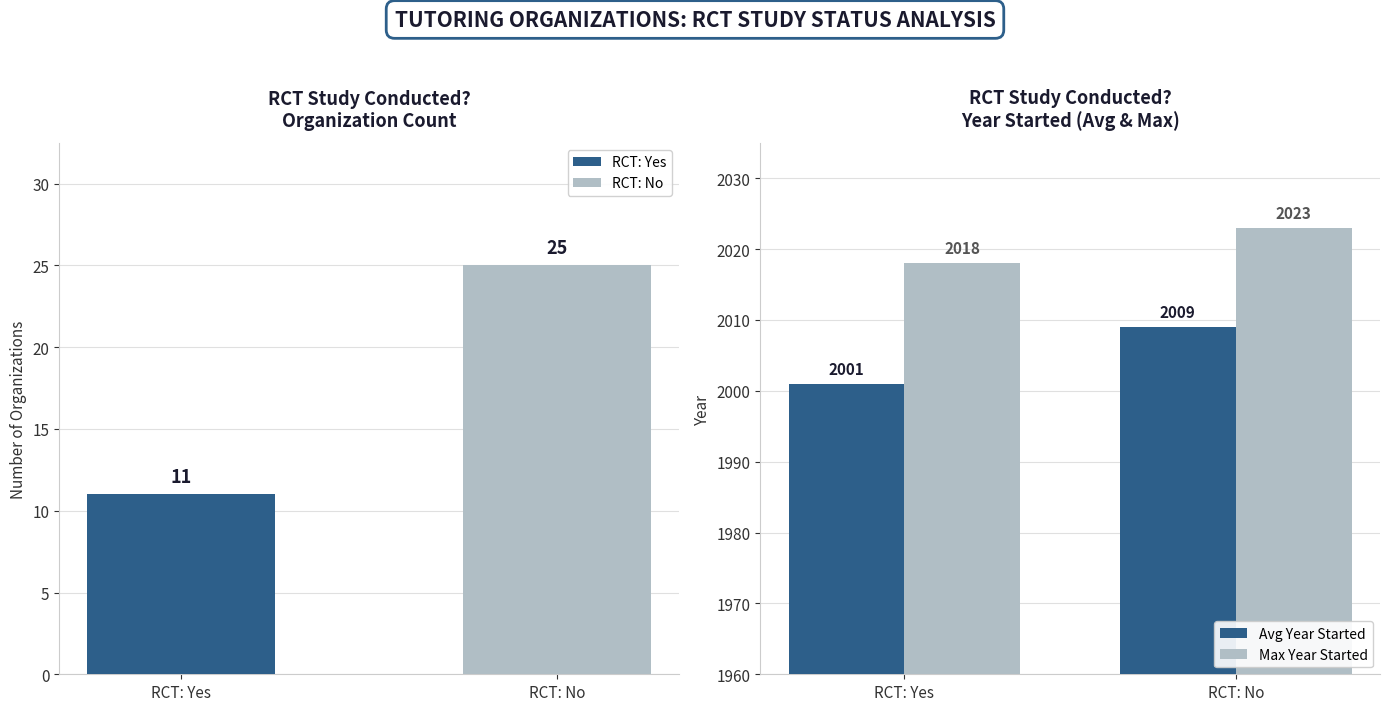

The Max Year Started series shows 671 at RCT: Yes. True or false?

False